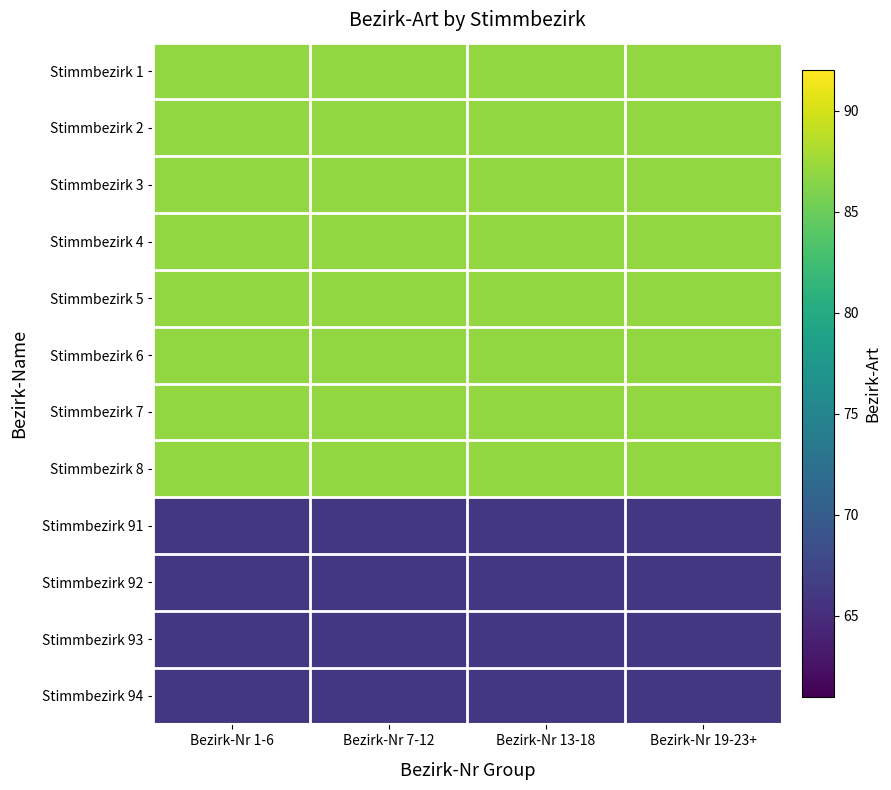

What is the spread (max minus min) of values at Bezirk-Nr 19-23+?

21